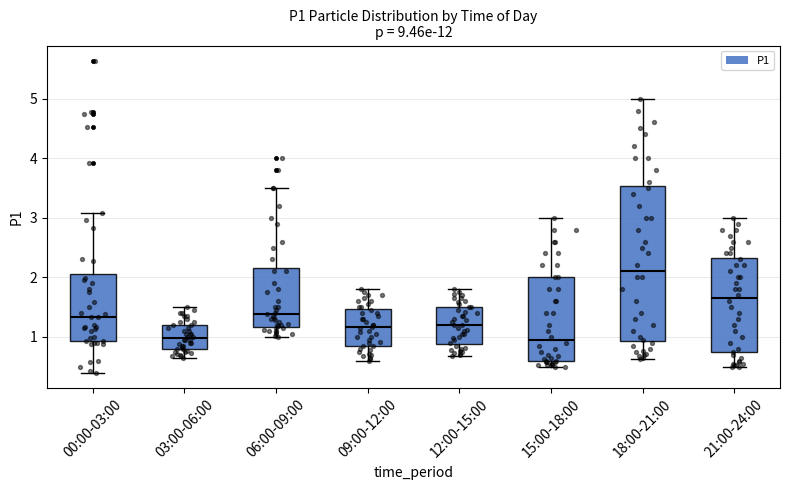

Reading left to right, read every box against the y-axis: the position of its median line, the range the box covers, and the ends of its whiskers. The values are not printed on the chart, so give them approximately, as read against the axis.

00:00-03:00: median 1.3, box 0.9 to 2.1, whiskers 0.4 to 3.1
03:00-06:00: median 1.0, box 0.8 to 1.2, whiskers 0.7 to 1.5
06:00-09:00: median 1.4, box 1.2 to 2.2, whiskers 1.0 to 3.5
09:00-12:00: median 1.2, box 0.9 to 1.5, whiskers 0.6 to 1.8
12:00-15:00: median 1.2, box 0.9 to 1.5, whiskers 0.7 to 1.8
15:00-18:00: median 1.0, box 0.6 to 2.0, whiskers 0.5 to 3.0
18:00-21:00: median 2.1, box 0.9 to 3.5, whiskers 0.6 to 5.0
21:00-24:00: median 1.7, box 0.7 to 2.3, whiskers 0.5 to 3.0